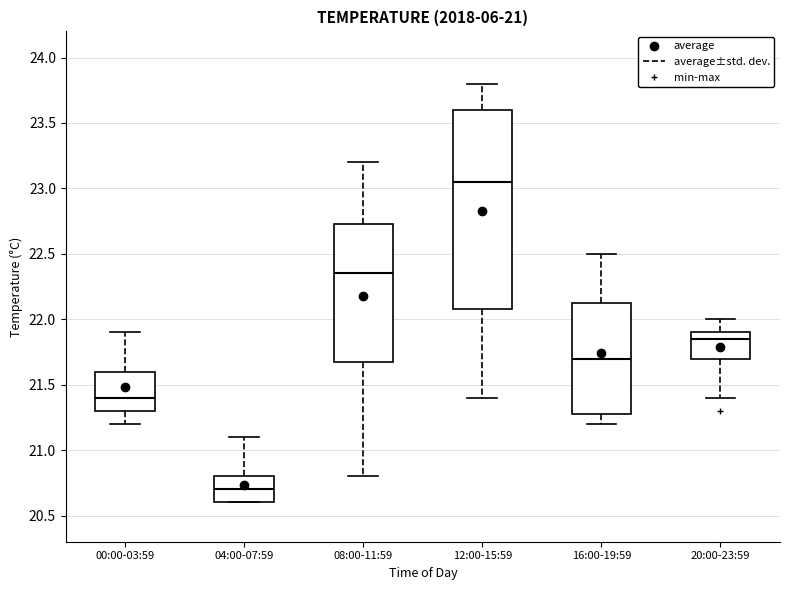

Reading left to right, read every box against the y-axis: the position of its median line, the range the box covers, and the ends of its whiskers. The values are not printed on the chart, so give them approximately, as read against the axis.

00:00-03:59: median 21.40, box 21.30 to 21.60, whiskers 21.20 to 21.90
04:00-07:59: median 20.70, box 20.60 to 20.80, whiskers 20.60 to 21.10
08:00-11:59: median 22.35, box 21.70 to 22.75, whiskers 20.80 to 23.20
12:00-15:59: median 23.05, box 22.10 to 23.60, whiskers 21.40 to 23.80
16:00-19:59: median 21.70, box 21.30 to 22.15, whiskers 21.20 to 22.50
20:00-23:59: median 21.85, box 21.70 to 21.90, whiskers 21.40 to 22.00